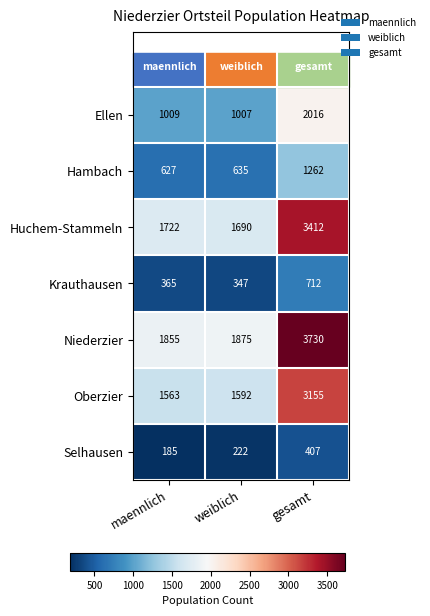

The value of Hambach at maennlich is 232. True or false?

False